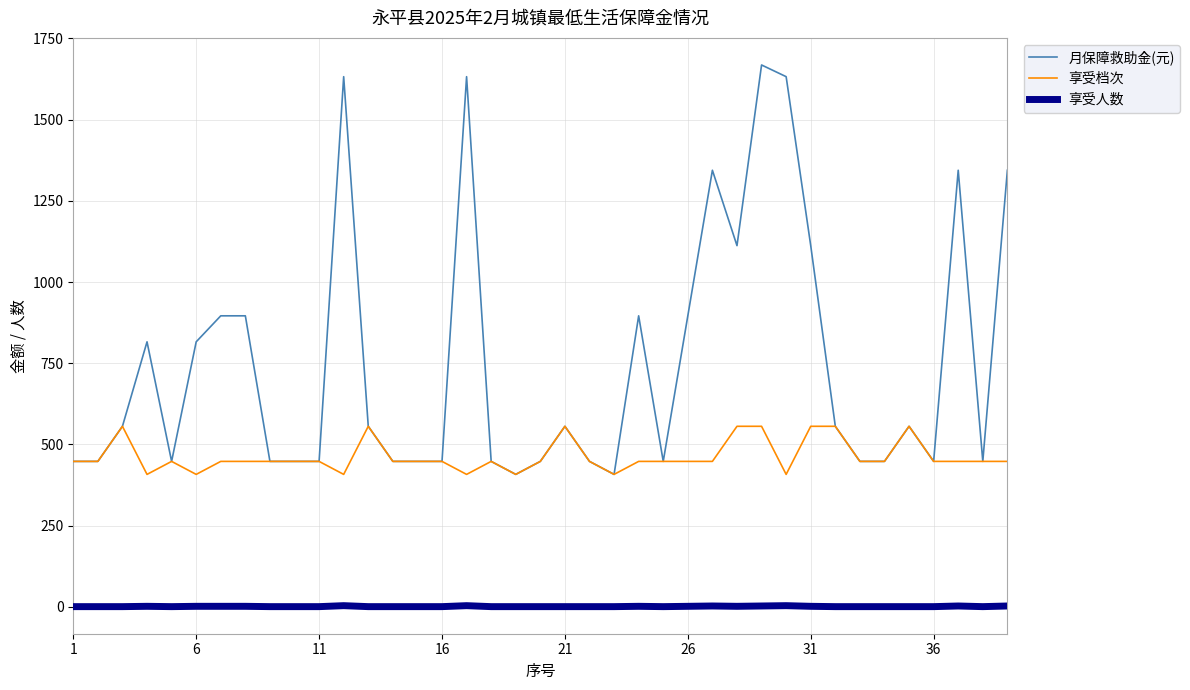

True or false: 享受人数 and 月保障救助金(元) cross at least once.

False